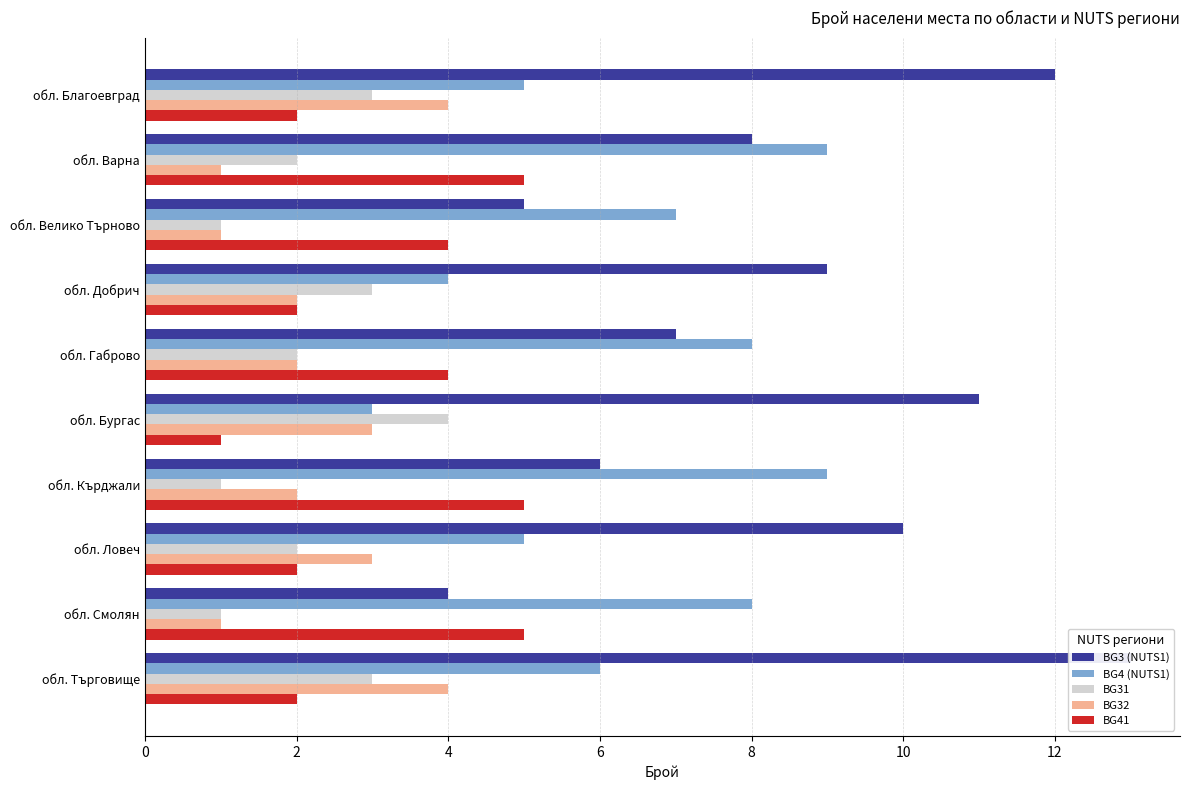

Does the chart contain any negative values?

No